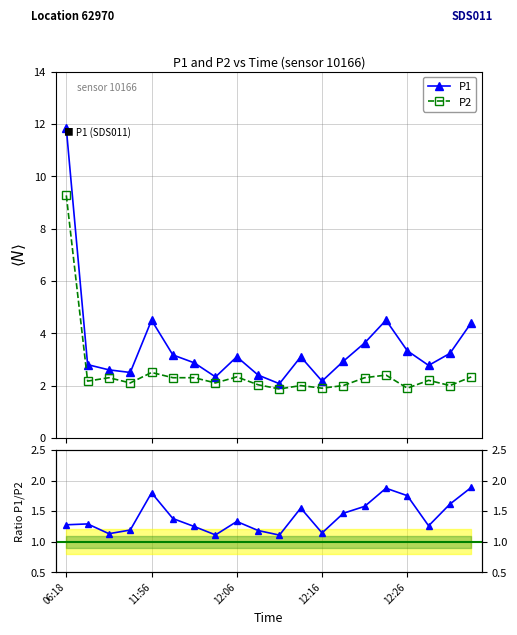

True or false: P2 and P1/P2 intersect in this chart.

False